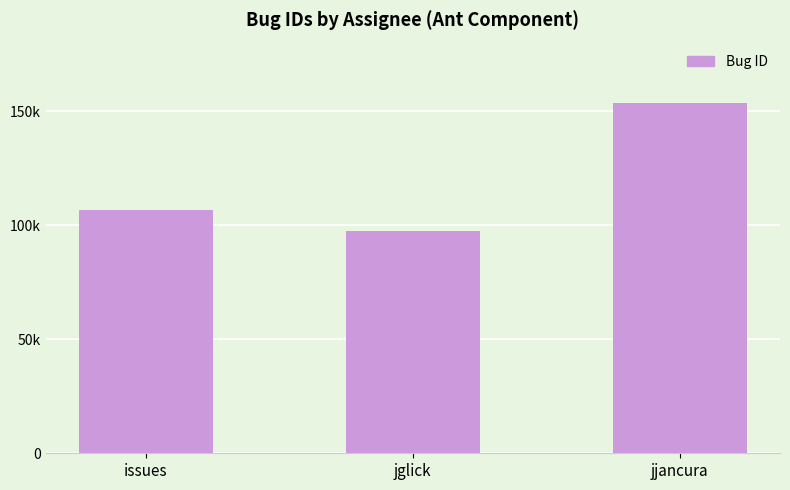

List the labels in order of value, largest first.

jjancura, issues, jglick